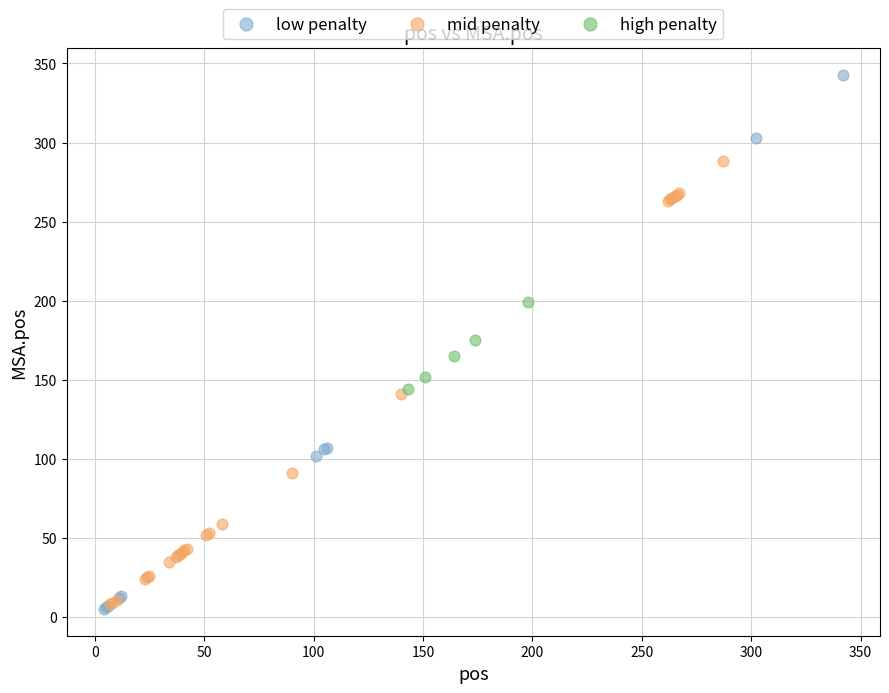

Which series has the widest spread of Y values?

low penalty